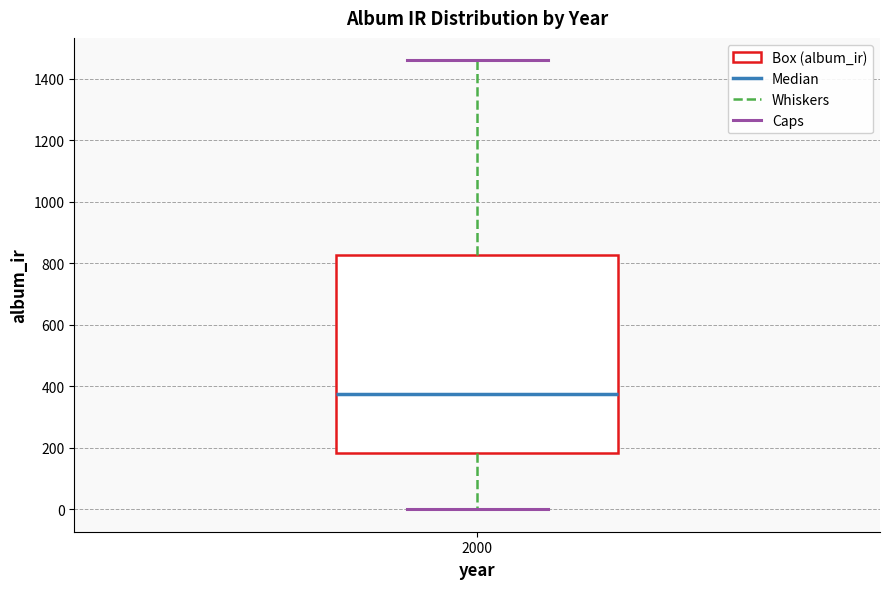

Where is the upper edge of the box at x = 2000 on the y-axis? The values are not printed on the chart, so give them approximately, as read against the axis.

820